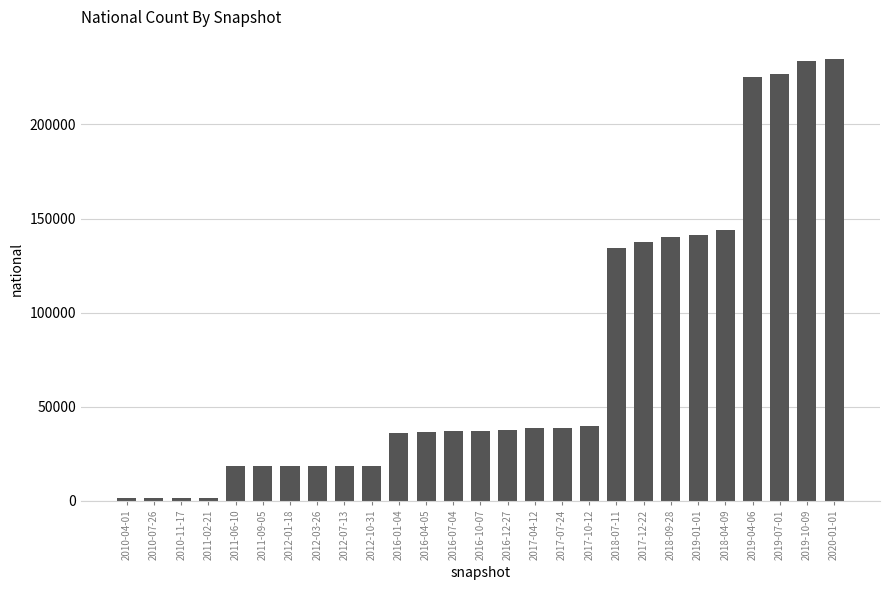

What is the difference between the second highest and minimum values?

232663